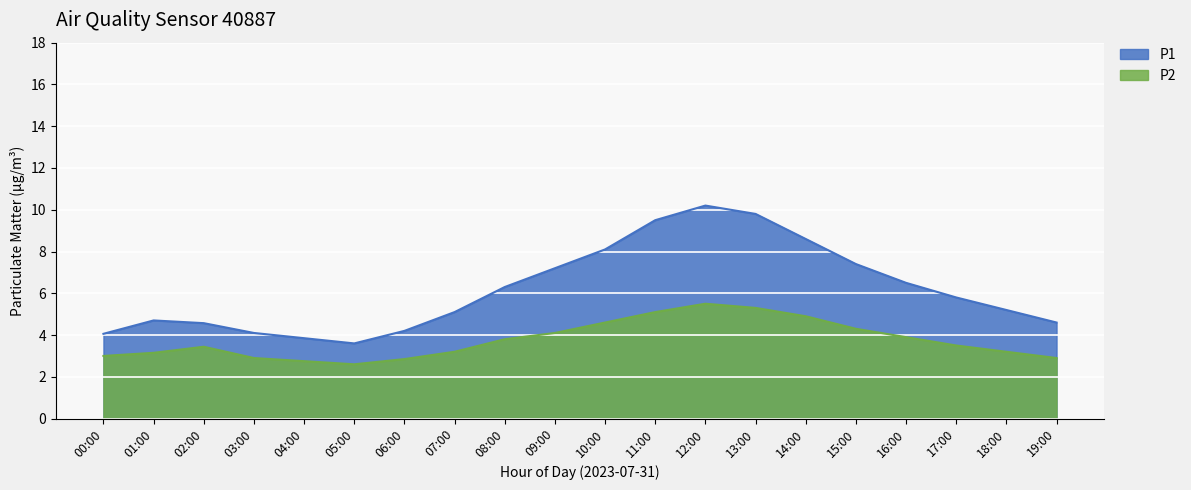

What is the spread (max minus min) of values at 03:00?

1.2